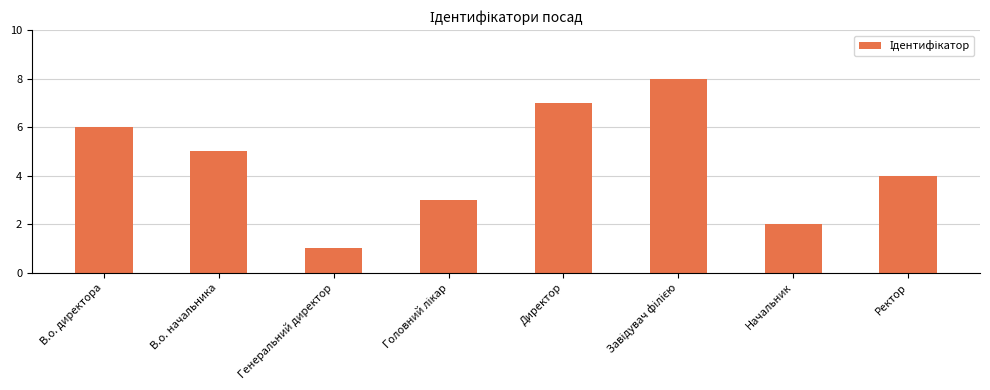

What is the value of the 5th bar from the left?

7